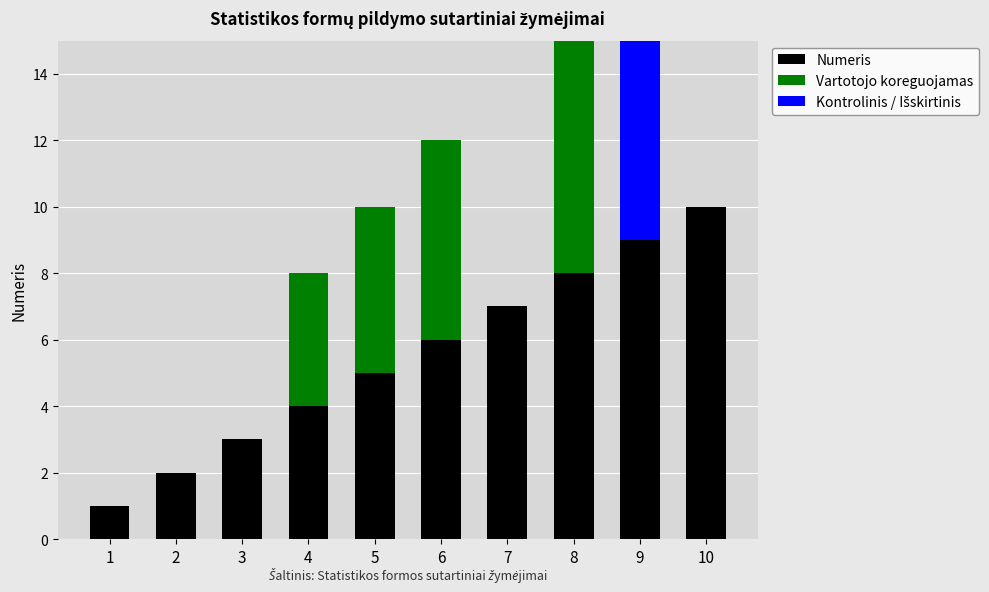

Count the Kontrolinis / Išskirtinis values in the range 0 to 1.

9